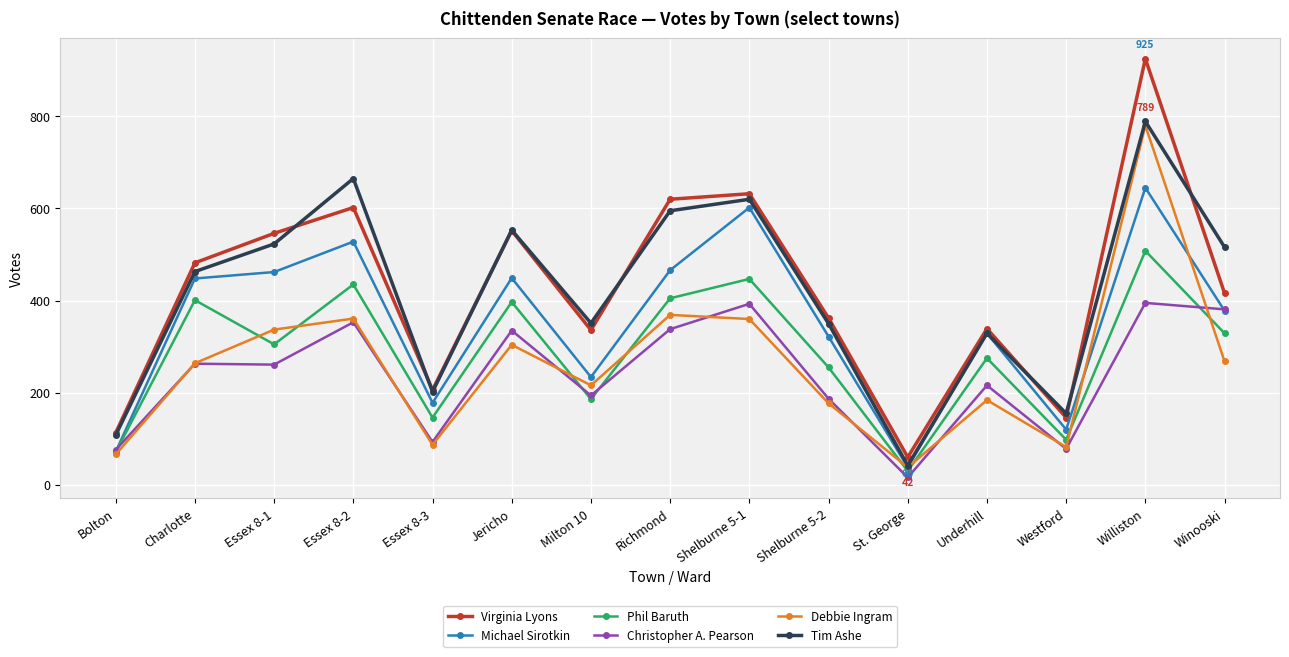

True or false: Debbie Ingram and Virginia Lyons cross at least once.

False